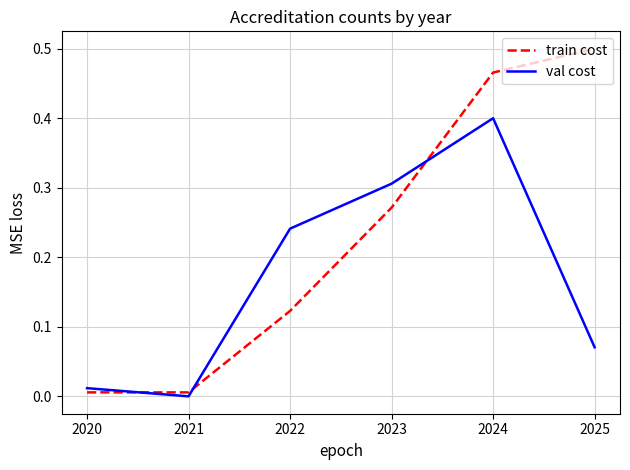

True or false: val cost and train cost cross at least once.

True